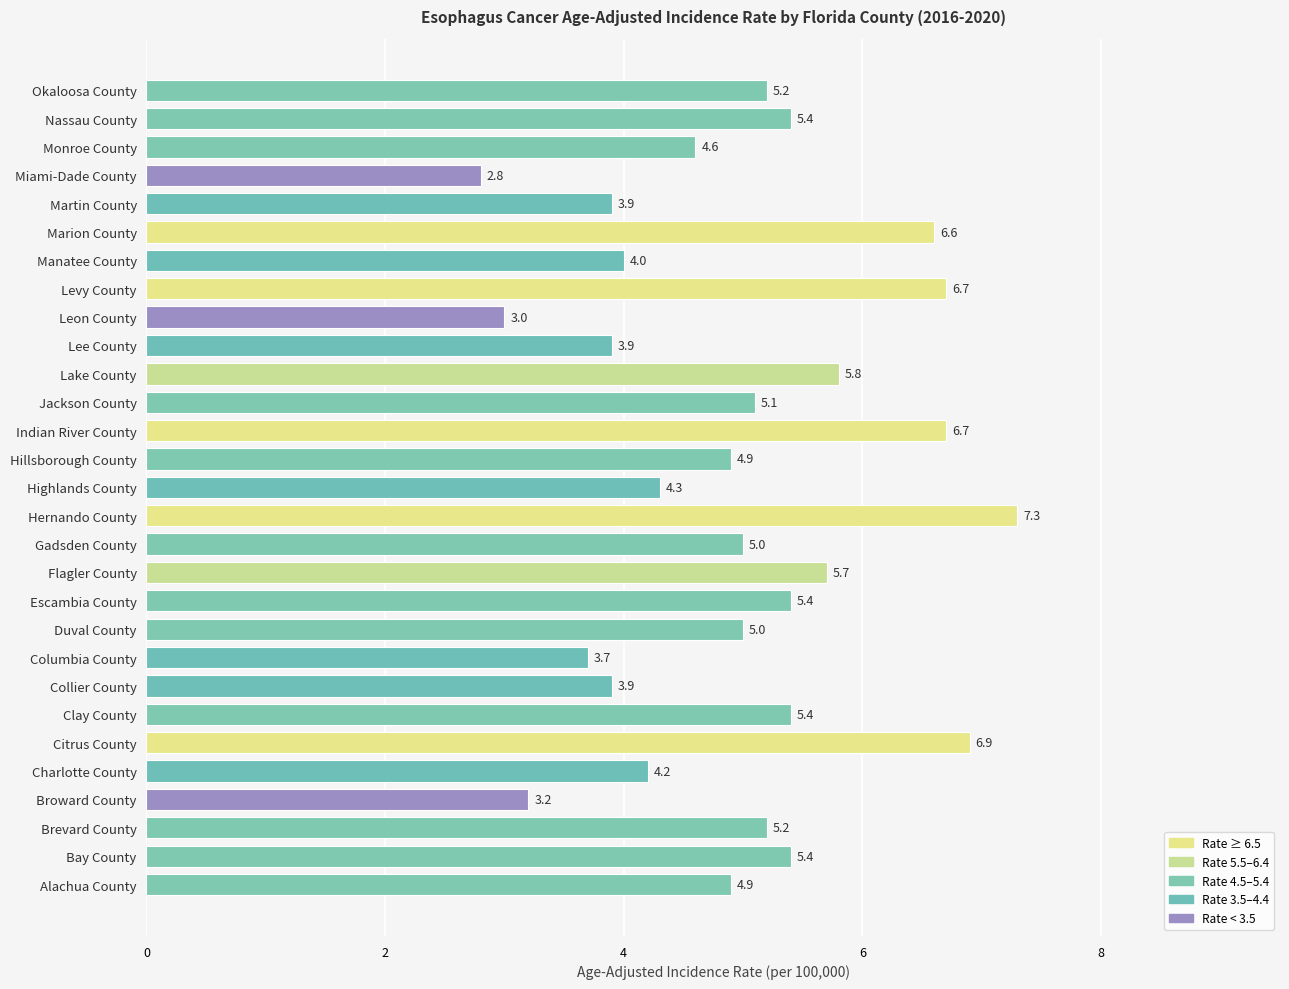

Reading bottom to top, extract all data points from this chart.

4.9	5.4	5.2	3.2	4.2	6.9	5.4	3.9	3.7	5.0	5.4	5.7	5.0	7.3	4.3	4.9	6.7	5.1	5.8	3.9	3.0	6.7	4.0	6.6	3.9	2.8	4.6	5.4	5.2